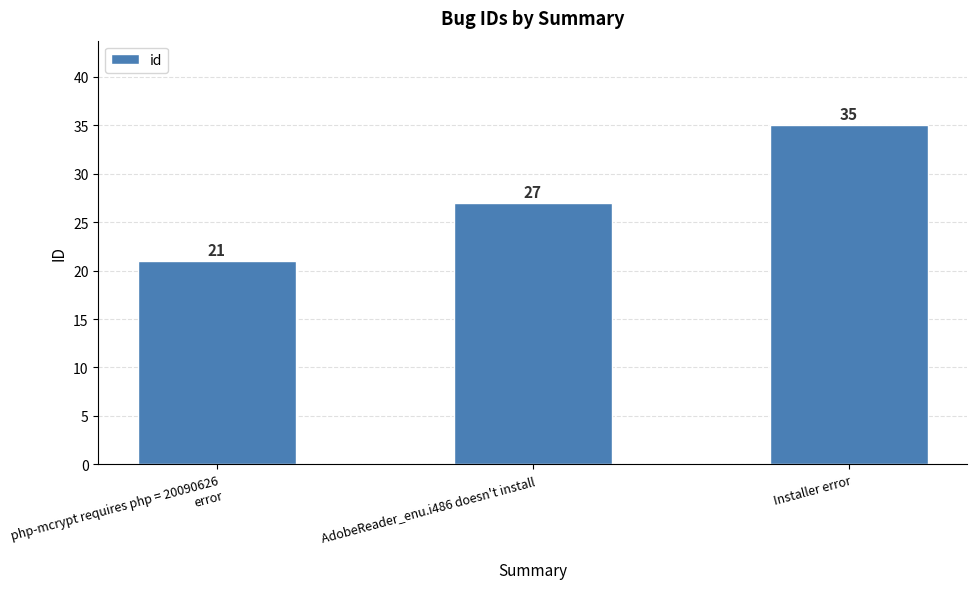

The value at AdobeReader_enu.i486 doesn't install is 27. True or false?

True